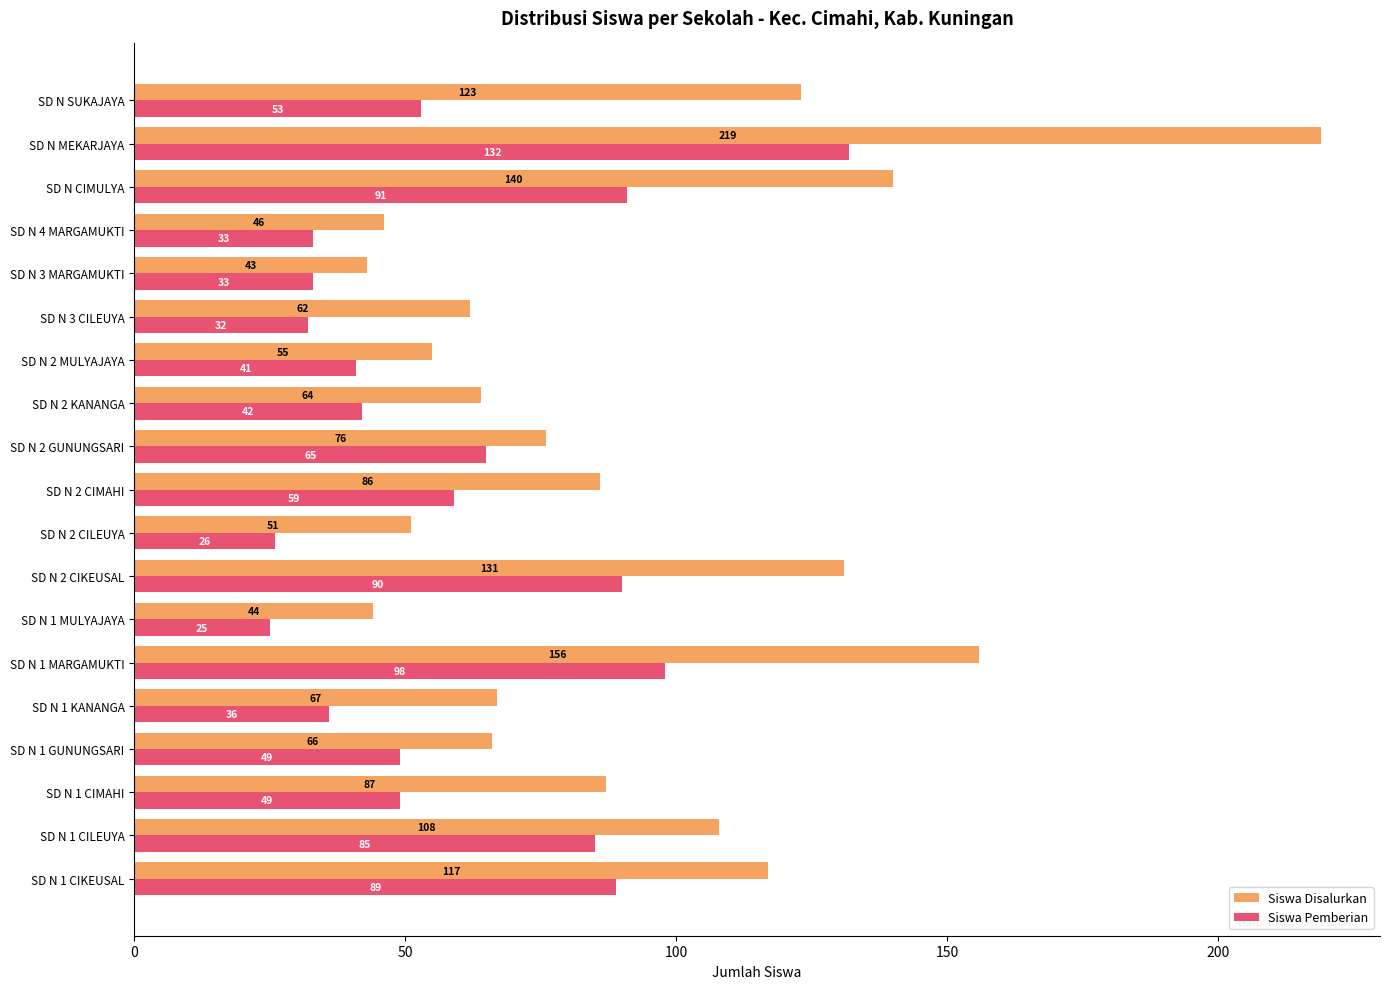

Which category has the lowest value in the Siswa Disalurkan series?

SD N 3 MARGAMUKTI